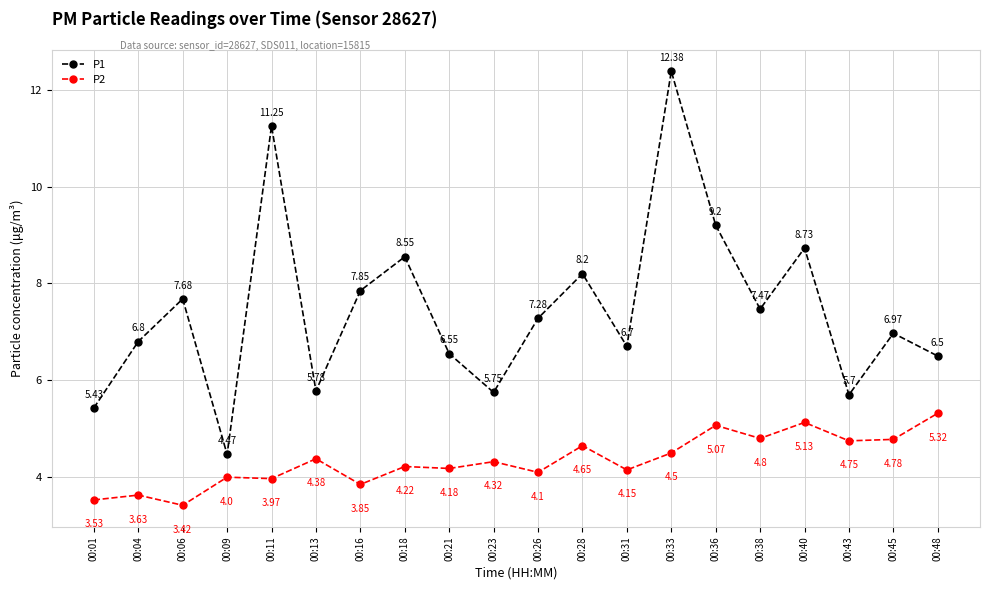

Is it true that P2 equals 5.3 at 00:48?

True